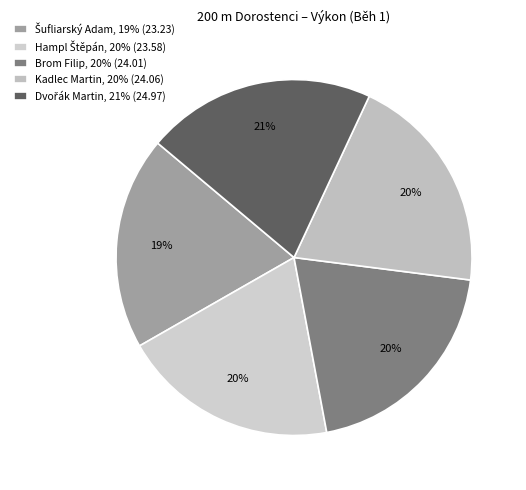

Does any single category account for the majority?

No